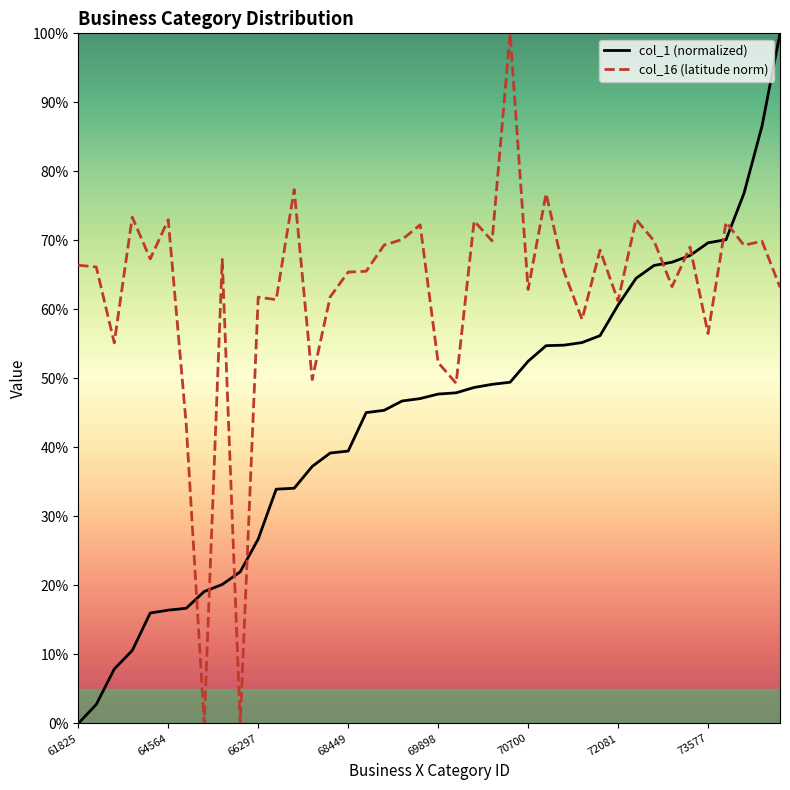

What is the difference between the second highest and minimum values in the col_1 (normalized) series?

86.6